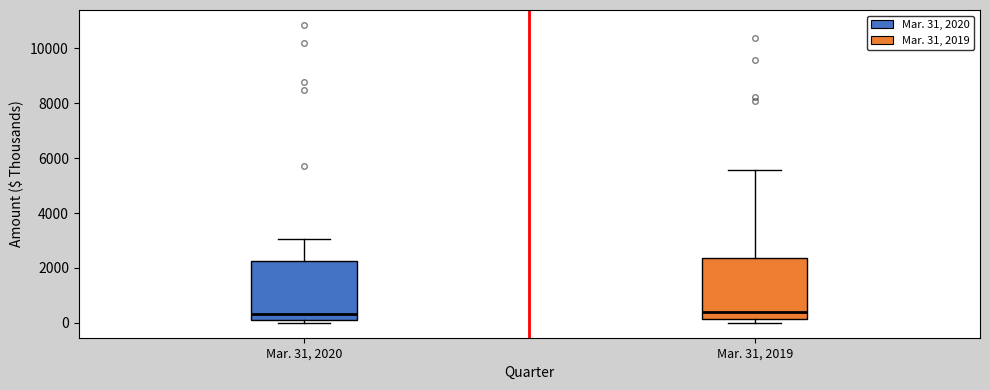

Where is the upper edge of the box for Mar. 31, 2020 on the y-axis? The values are not printed on the chart, so give them approximately, as read against the axis.

2200